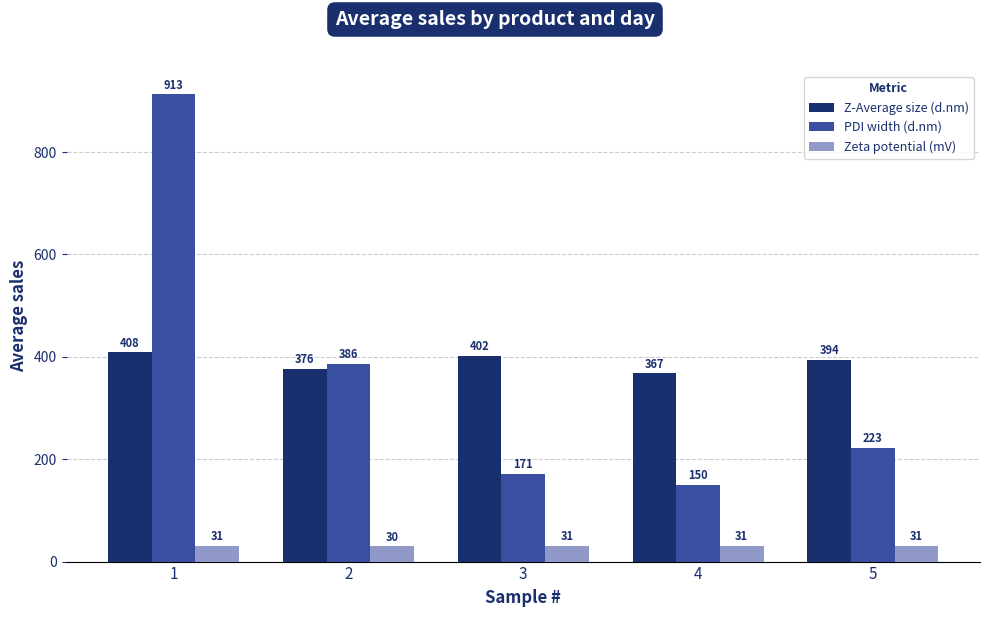

Rank the categories by PDI width (d.nm) value from highest to lowest.

1, 2, 5, 3, 4